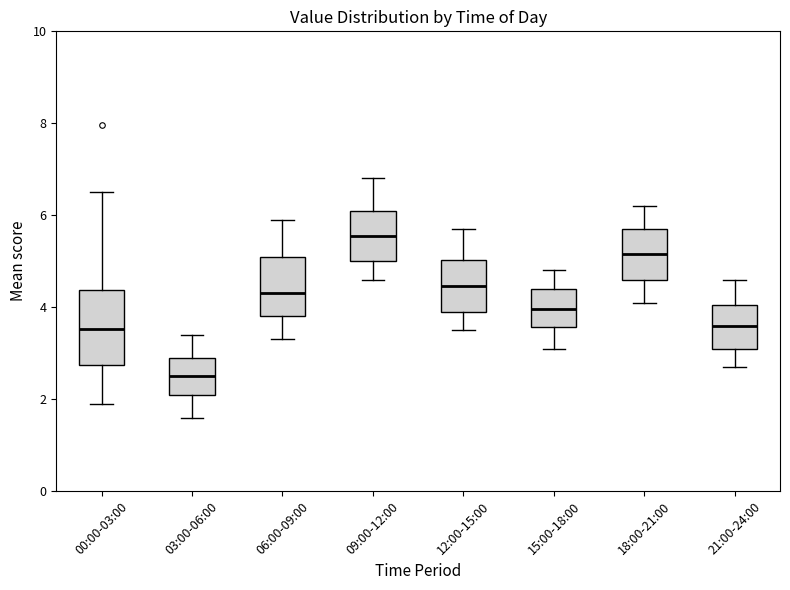

Which box is the tallest, from its lower edge to its upper edge?

00:00-03:00